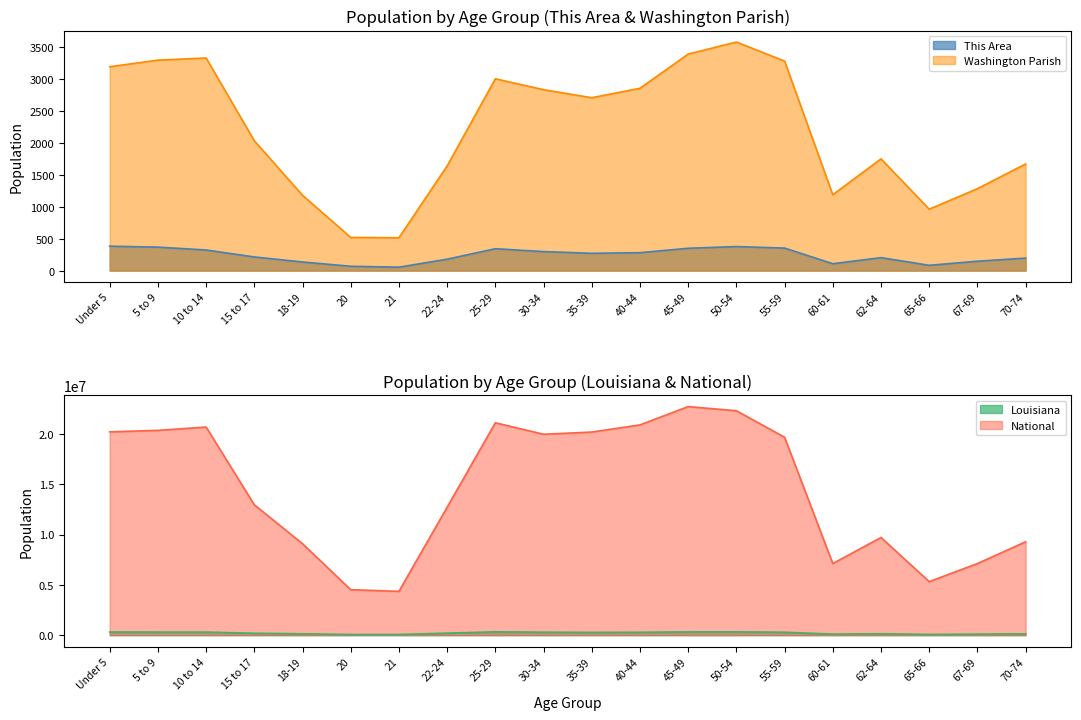

Reading left to right, what are all the values shown in this chart?

This Area: Under 5=383	5 to 9=368	10 to 14=323	15 to 17=214	18-19=135	20=68	21=54	22-24=179	25-29=343	30-34=298	35-39=271	40-44=281	45-49=350	50-54=377	55-59=353	60-61=108	62-64=203	65-66=83	67-69=147	70-74=196
Washington Parish: Under 5=3196	5 to 9=3299	10 to 14=3333	15 to 17=2035	18-19=1180	20=520	21=515	22-24=1641	25-29=3007	30-34=2836	35-39=2710	40-44=2858	45-49=3394	50-54=3583	55-59=3284	60-61=1189	62-64=1752	65-66=963	67-69=1284	70-74=1672
Louisiana: Under 5=314260	5 to 9=306362	10 to 14=306836	15 to 17=190557	18-19=136222	20=68251	21=67763	22-24=202295	25-29=332925	30-34=295508	35-39=276479	40-44=288120	45-49=325046	50-54=329329	55-59=292567	60-61=103687	62-64=139308	65-66=76663	67-69=101702	70-74=133629
National: Under 5=20201362	5 to 9=20348657	10 to 14=20677194	15 to 17=12954254	18-19=9086089	20=4519129	21=4354294	22-24=12712576	25-29=21101849	30-34=19962099	35-39=20179642	40-44=20890964	45-49=22708591	50-54=22298125	55-59=19664805	60-61=7113727	62-64=9704197	65-66=5319902	67-69=7115361	70-74=9278166